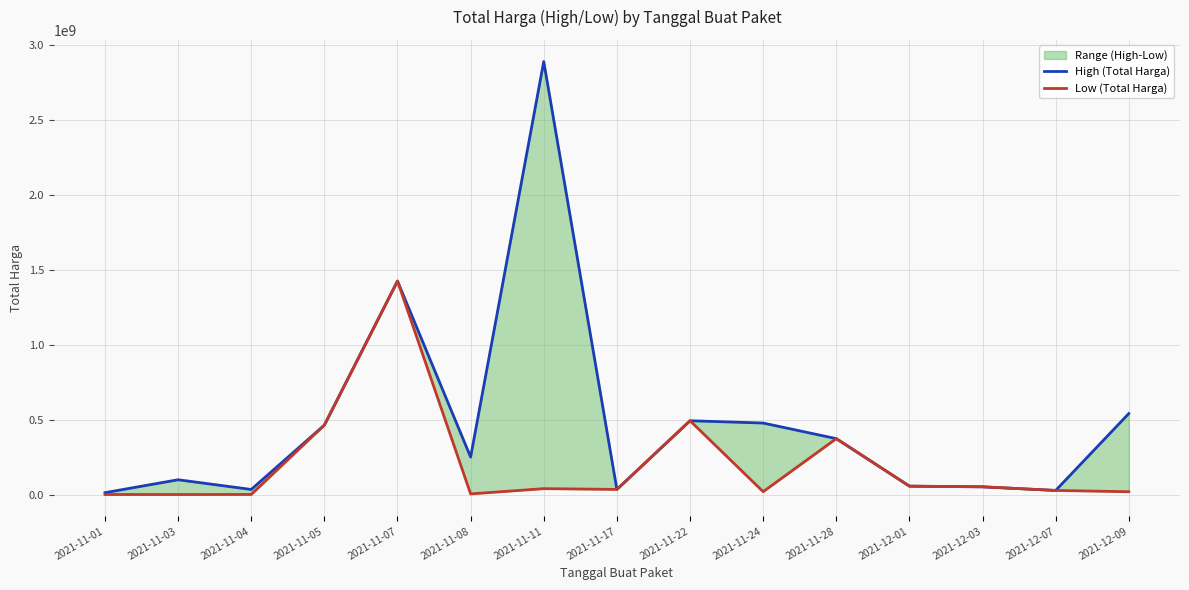

What is the label of the 15th point from the left?

2021-12-09